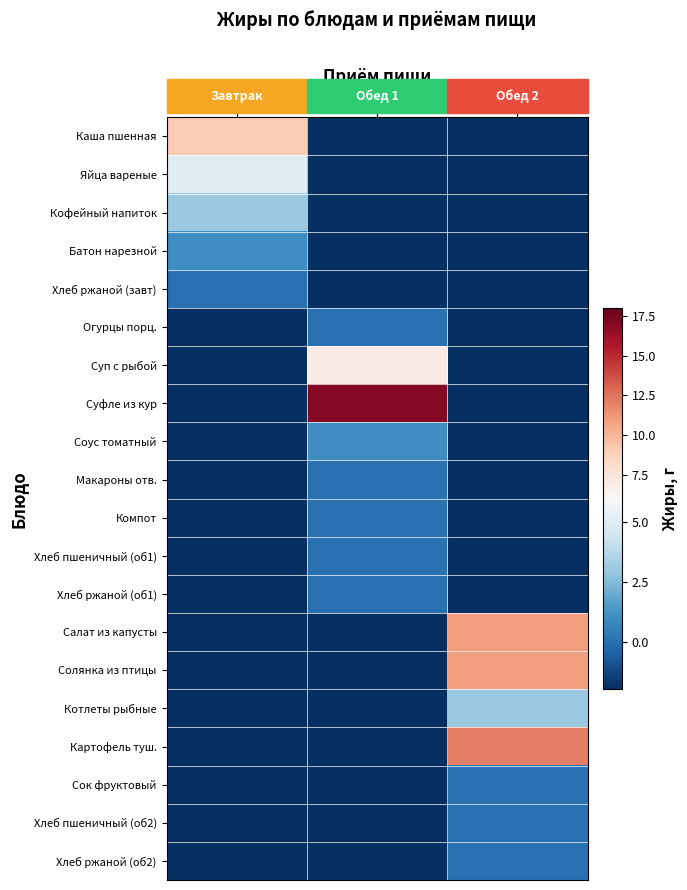

Reading left to right, transcribe all the data shown in this chart.

Каша пшенная: Завтрак=9	Обед 1=-99	Обед 2=-99
Яйца вареные: Завтрак=5	Обед 1=-99	Обед 2=-99
Кофейный напиток: Завтрак=3	Обед 1=-99	Обед 2=-99
Батон нарезной: Завтрак=1	Обед 1=-99	Обед 2=-99
Хлеб ржаной (завт): Завтрак=0	Обед 1=-99	Обед 2=-99
Огурцы порц.: Завтрак=-99	Обед 1=0	Обед 2=-99
Суп с рыбой: Завтрак=-99	Обед 1=7	Обед 2=-99
Суфле из кур: Завтрак=-99	Обед 1=17	Обед 2=-99
Соус томатный: Завтрак=-99	Обед 1=1	Обед 2=-99
Макароны отв.: Завтрак=-99	Обед 1=0	Обед 2=-99
Компот: Завтрак=-99	Обед 1=0	Обед 2=-99
Хлеб пшеничный (об1): Завтрак=-99	Обед 1=0	Обед 2=-99
Хлеб ржаной (об1): Завтрак=-99	Обед 1=0	Обед 2=-99
Салат из капусты: Завтрак=-99	Обед 1=-99	Обед 2=11
Солянка из птицы: Завтрак=-99	Обед 1=-99	Обед 2=11
Котлеты рыбные: Завтрак=-99	Обед 1=-99	Обед 2=3
Картофель туш.: Завтрак=-99	Обед 1=-99	Обед 2=12
Сок фруктовый: Завтрак=-99	Обед 1=-99	Обед 2=0
Хлеб пшеничный (об2): Завтрак=-99	Обед 1=-99	Обед 2=0
Хлеб ржаной (об2): Завтрак=-99	Обед 1=-99	Обед 2=0